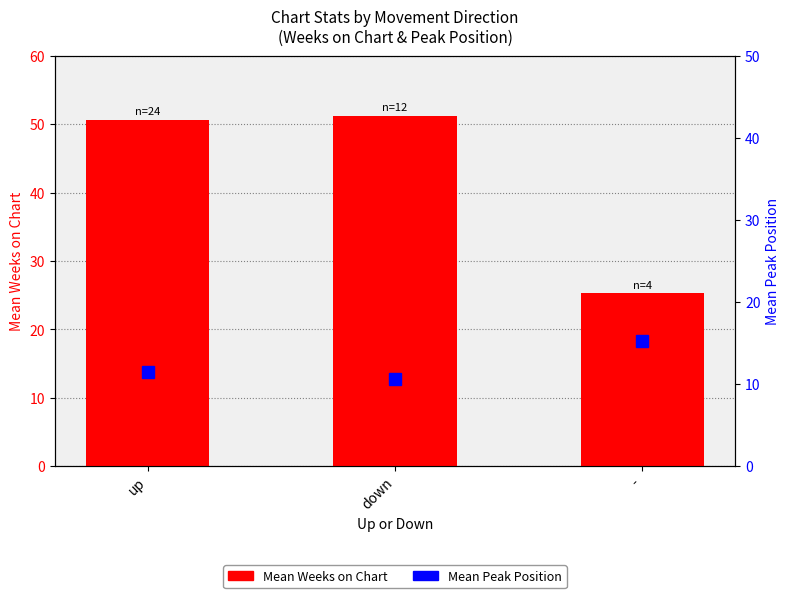

List the series in order of their peak value, lowest first.

Mean Peak Position, Mean Weeks on Chart